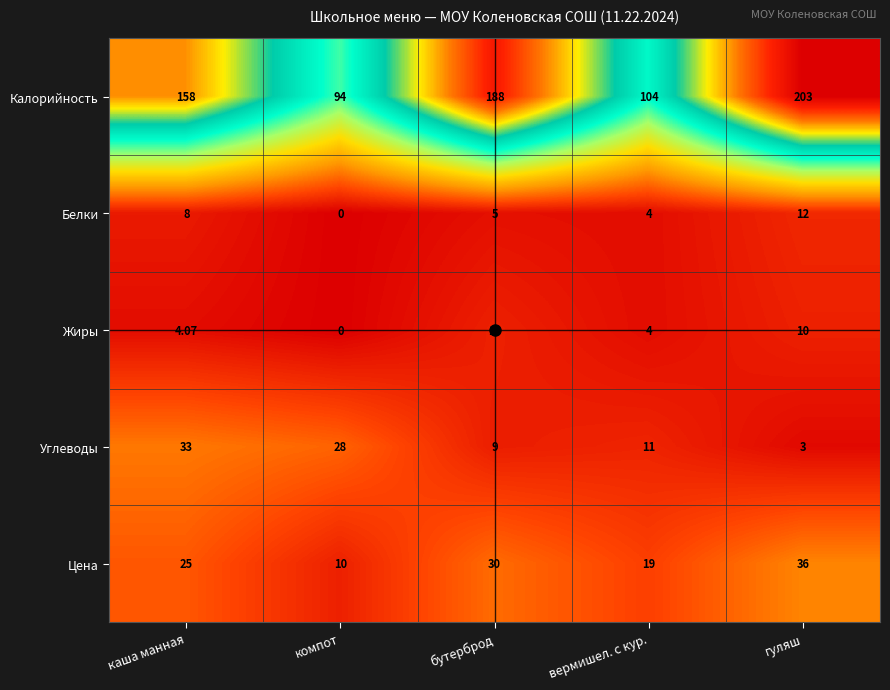

Which series changed the most between компот and вермишел. с кур.?

Углеводы